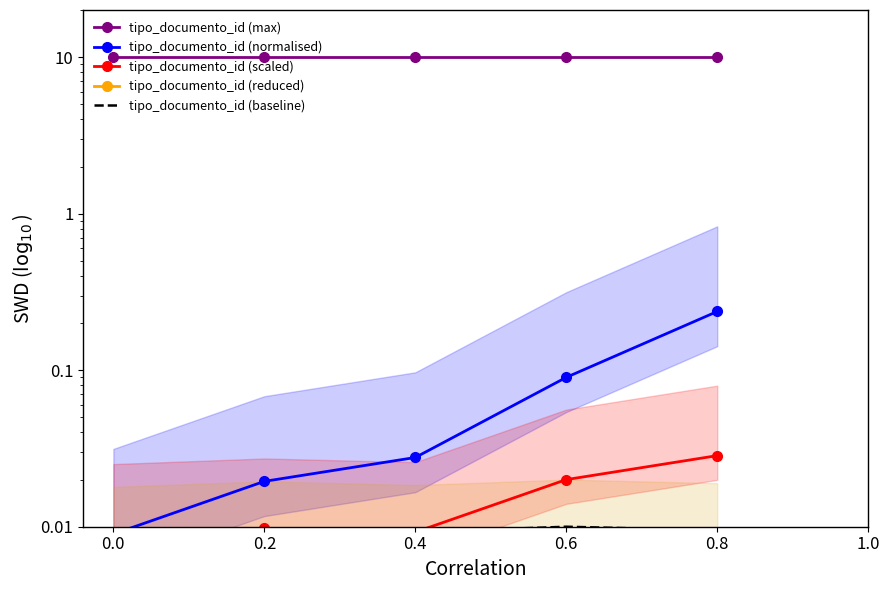

How many series are shown in this chart?

5